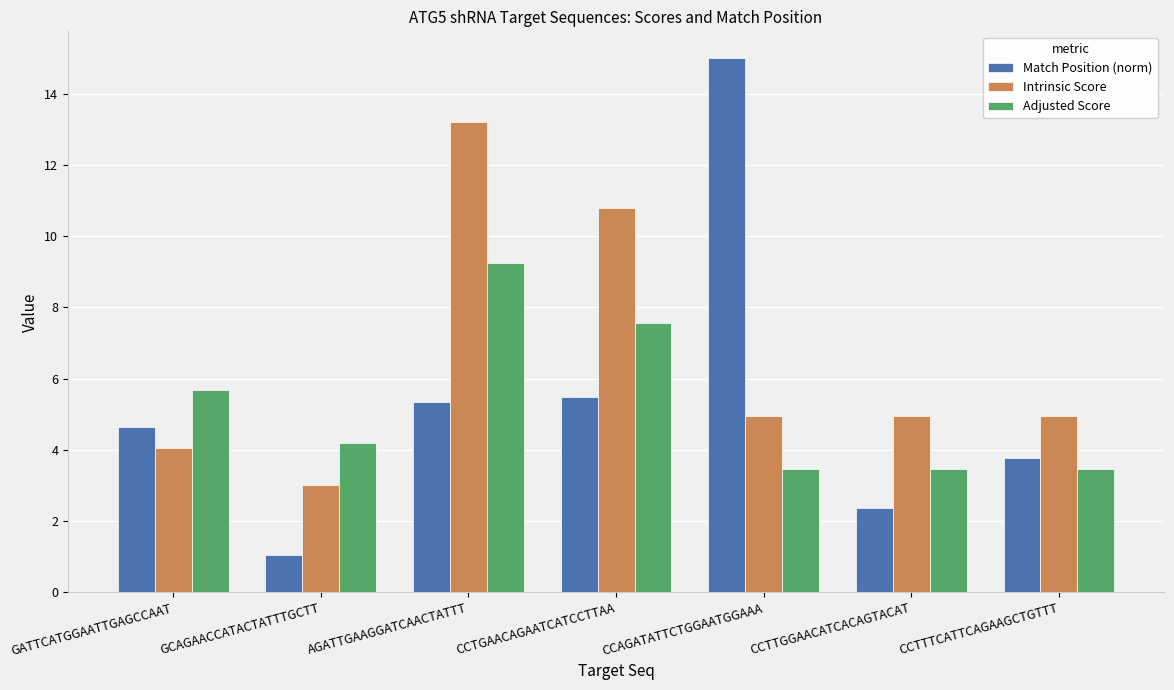

What is the difference between the highest and lowest values at CCTTTCATTCAGAAGCTGTTT?

1.5